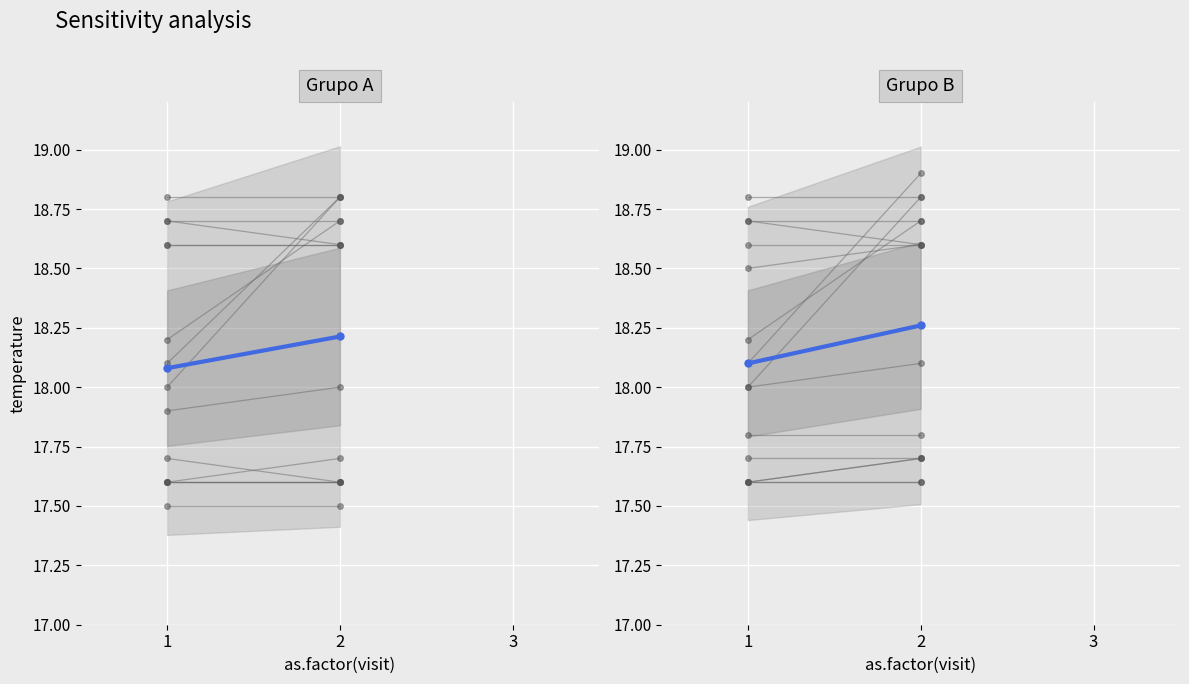

What is the value of the Mean (Grupo A) point at the 2nd from the left?

18.2